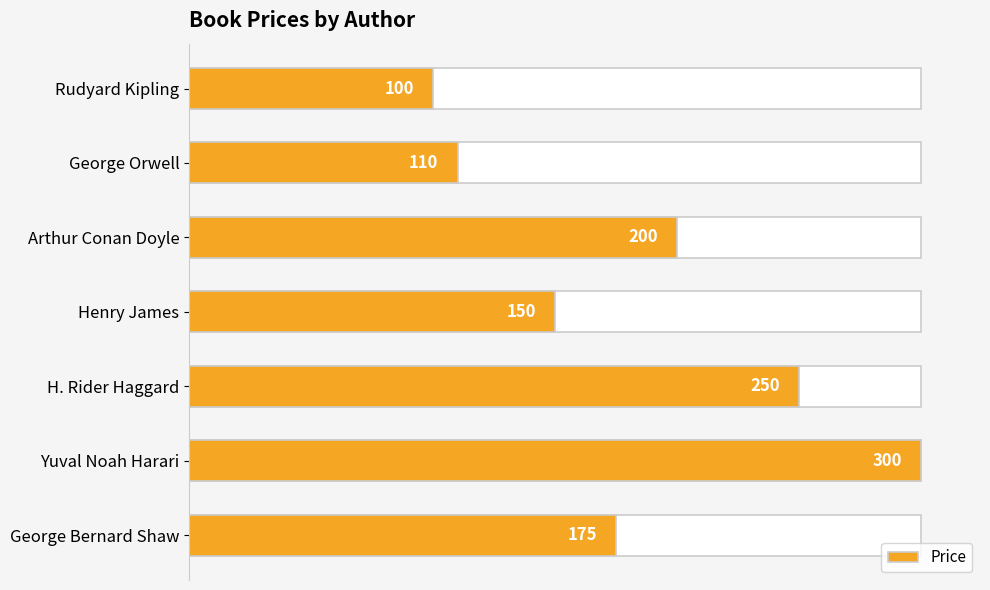

The value at Yuval Noah Harari is 300. True or false?

True